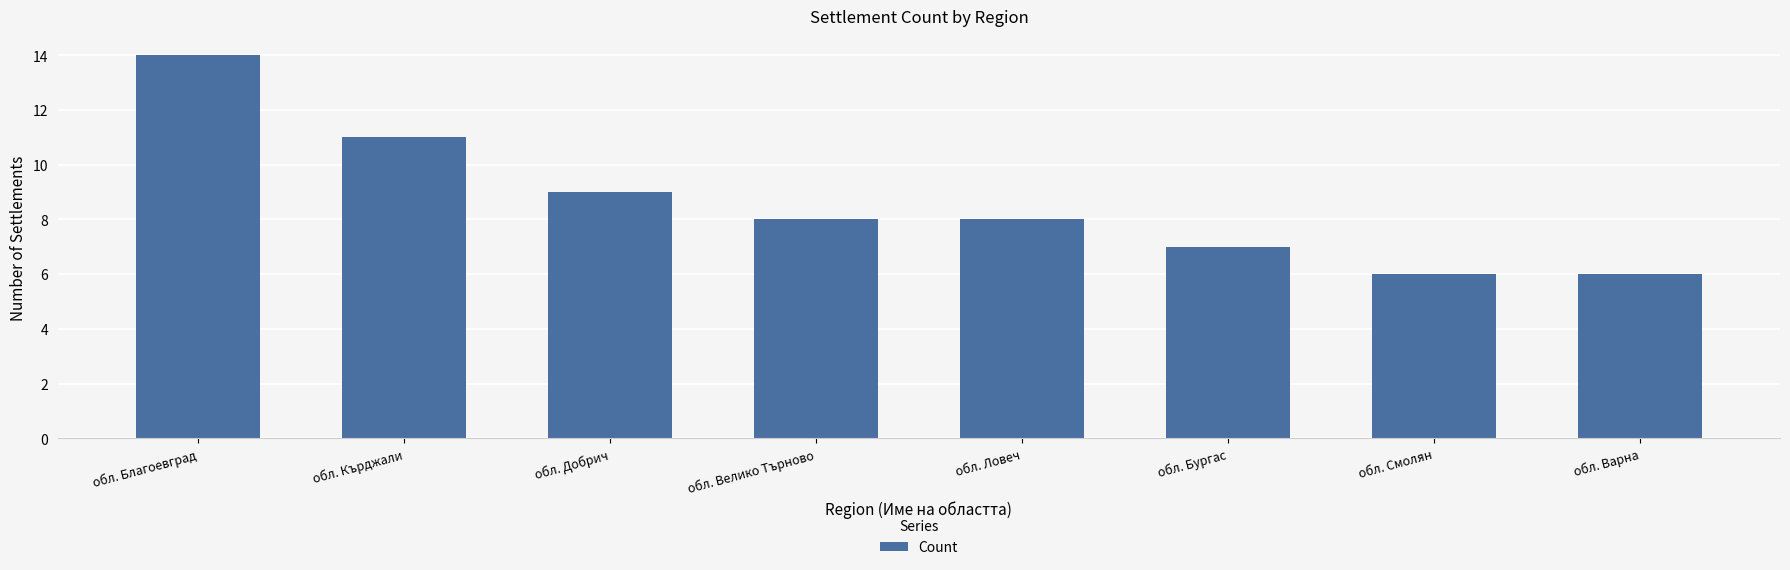

Read the value at обл. Велико Търново.

8